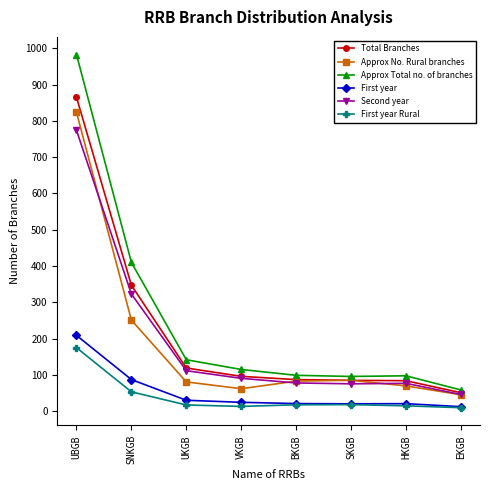

Which category has the highest value across all series?

UBGB